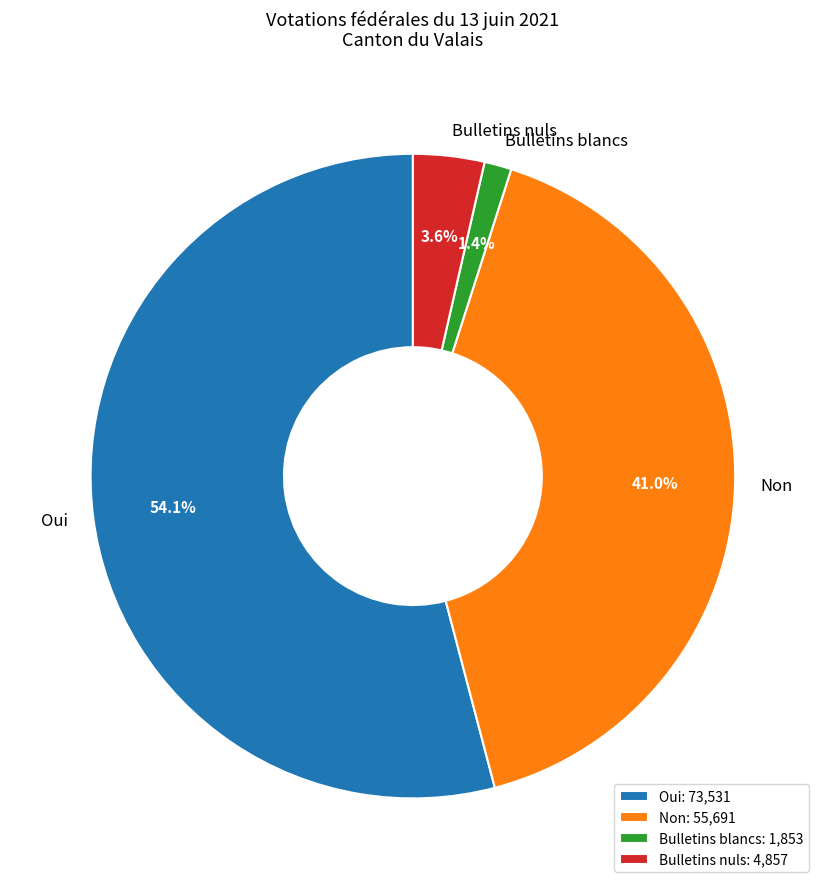

What is the largest slice in the pie chart?

Oui